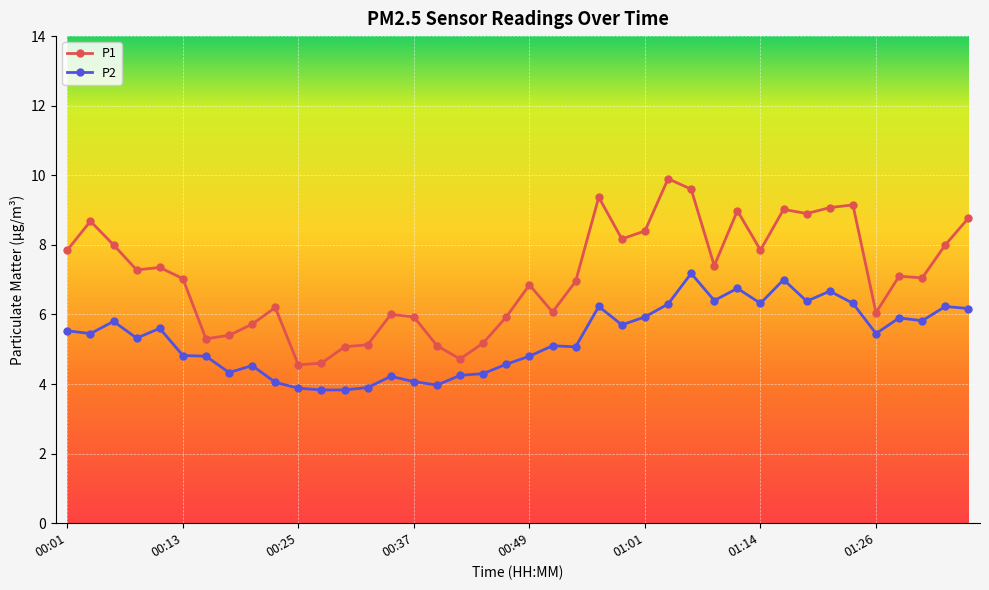

What is the smallest value displayed?

3.8